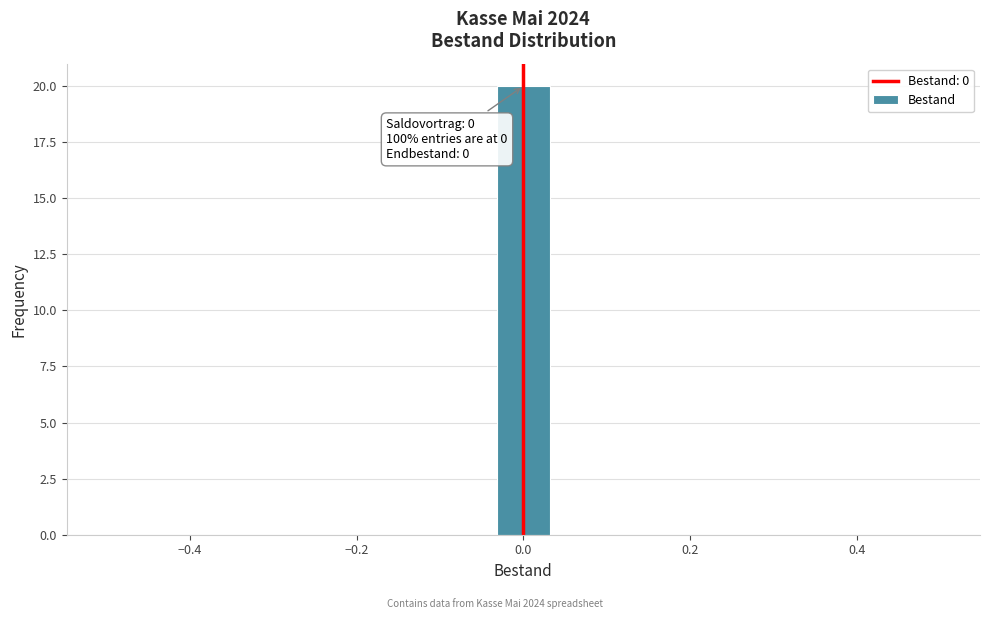

Around what value on the x-axis is the tallest bar? Give the approximate position of its centre, as read against the axis.

0.00